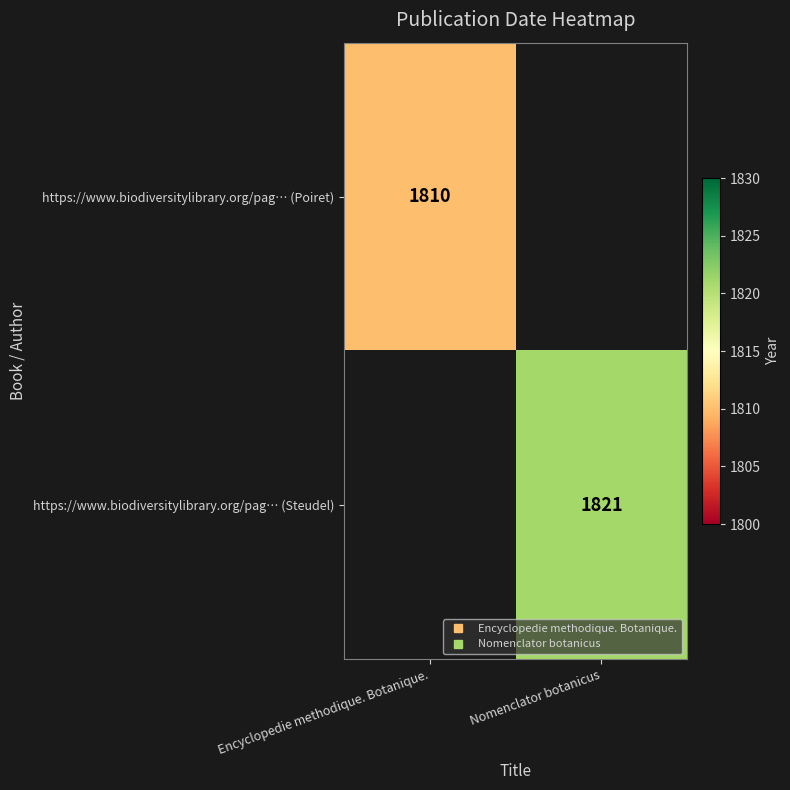

Count the number of categories in the chart.

2